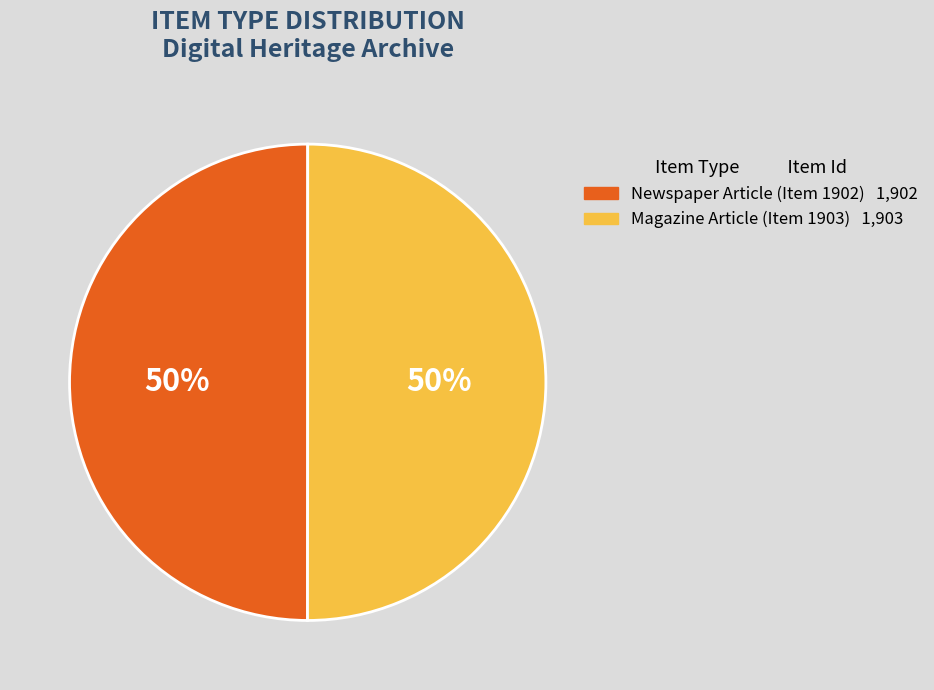

Is the sum of Newspaper Article (Item 1902) and Magazine Article (Item 1903) greater than half?

Yes